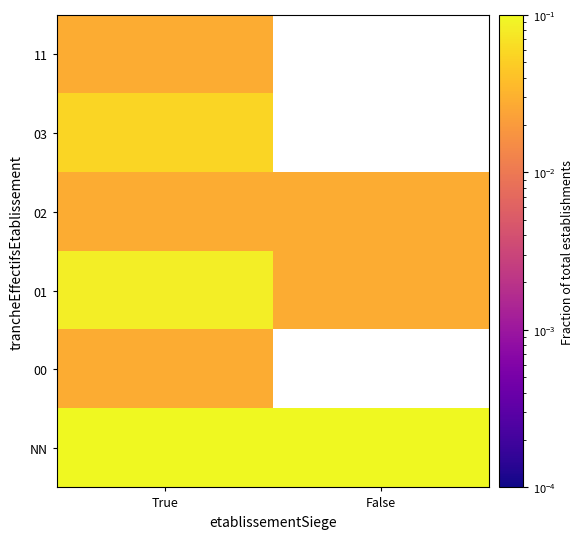

What is the spread (max minus min) of values at True?

0.5